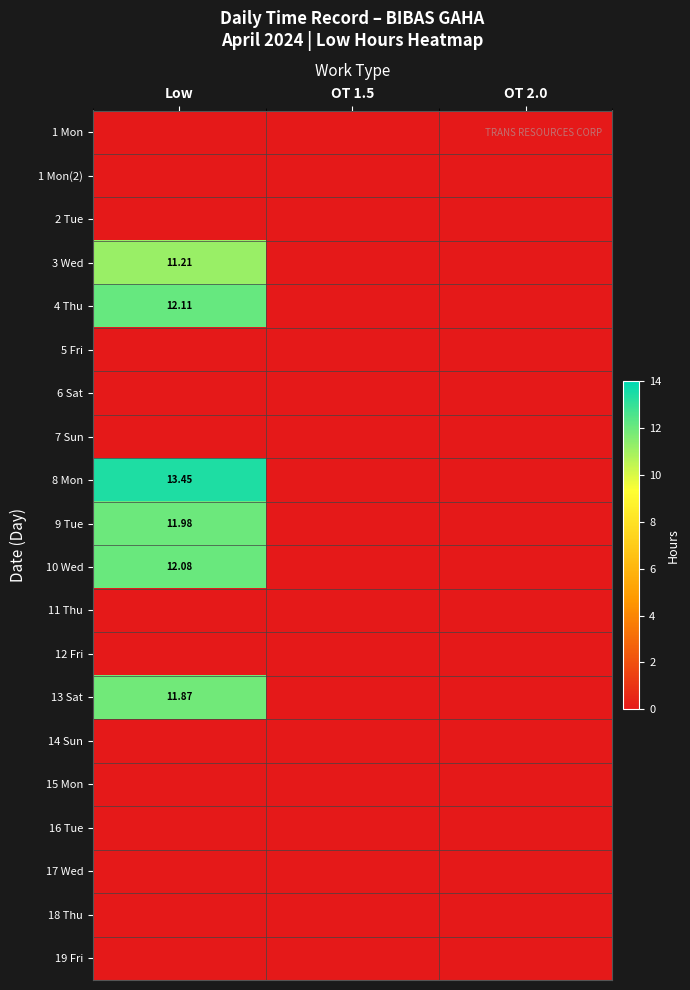

Which series has the widest spread of values?

8 Mon